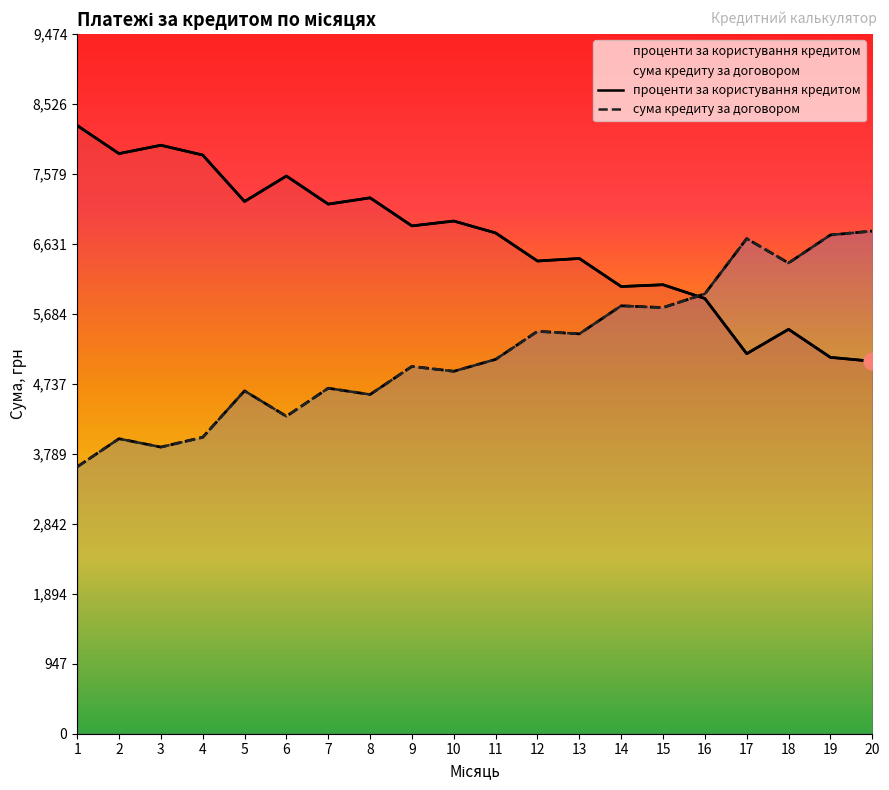

List the series in order of their overall mean, highest first.

проценти за користування кредитом, сума кредиту за договором